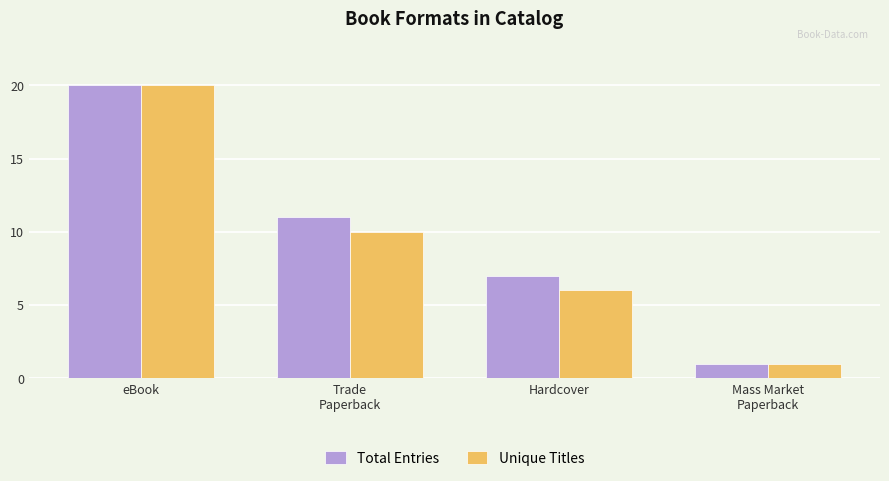

How many data points in Unique Titles are less than 10?

2